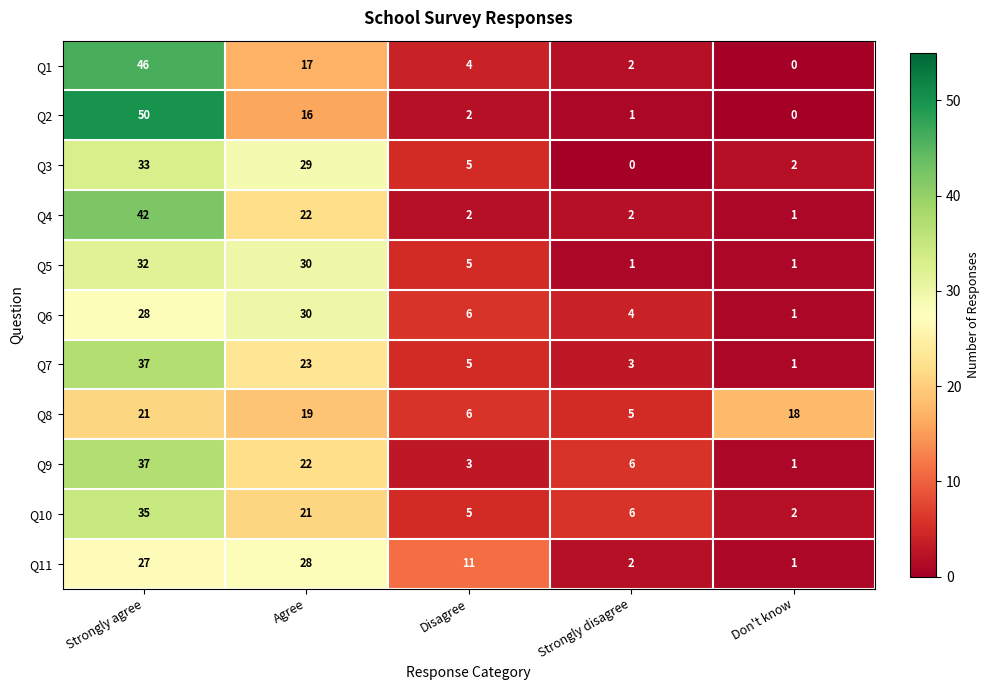

Which category has the highest value in the Q7 series?

Strongly agree